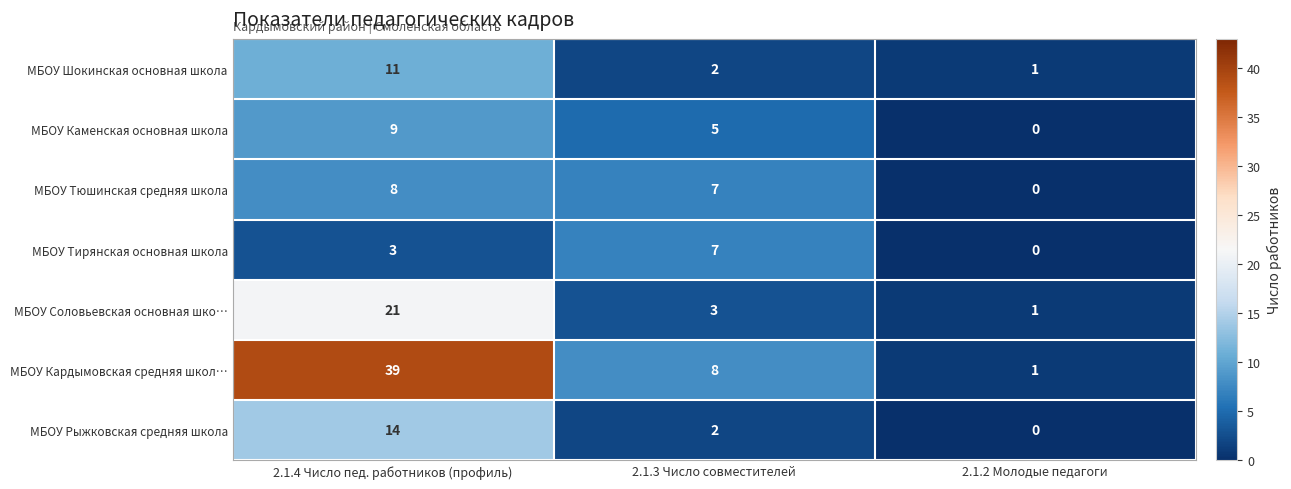

What is the spread (max minus min) of values at 2.1.3 Число совместителей?

6